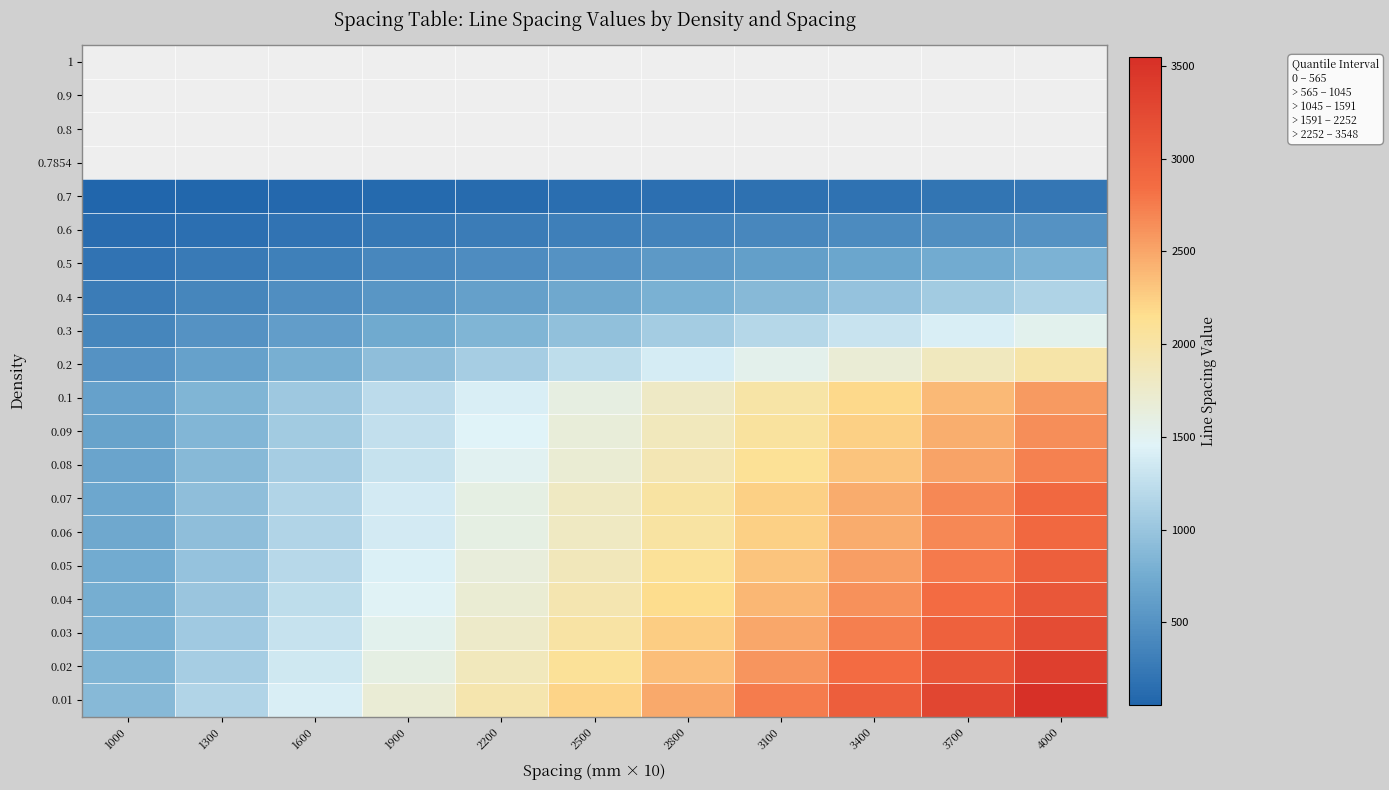

At how many categories does at least one series exceed 2617?

4